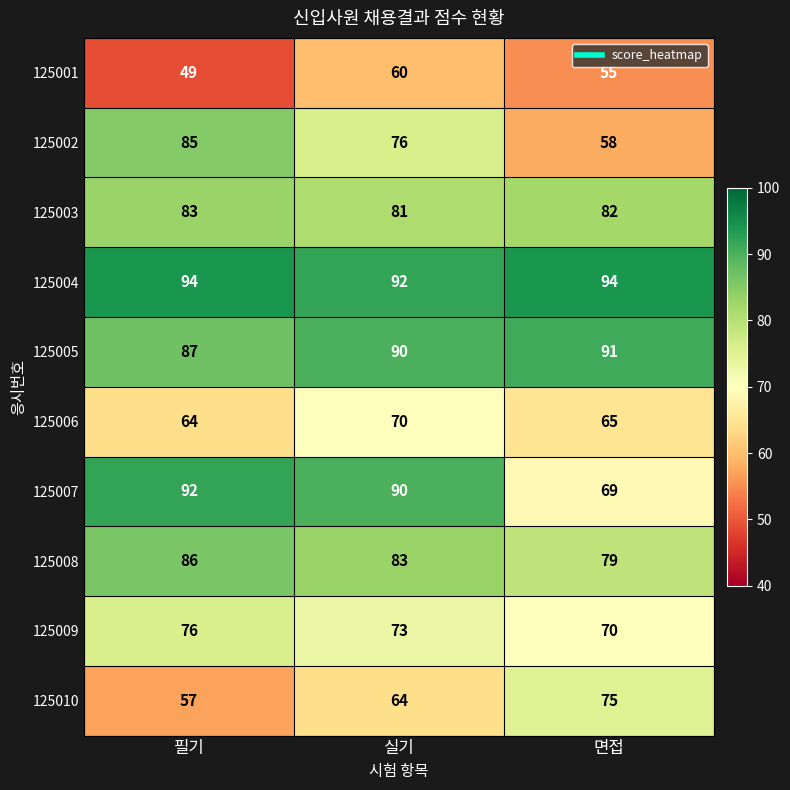

How many values in the 125004 series are below 94?

1